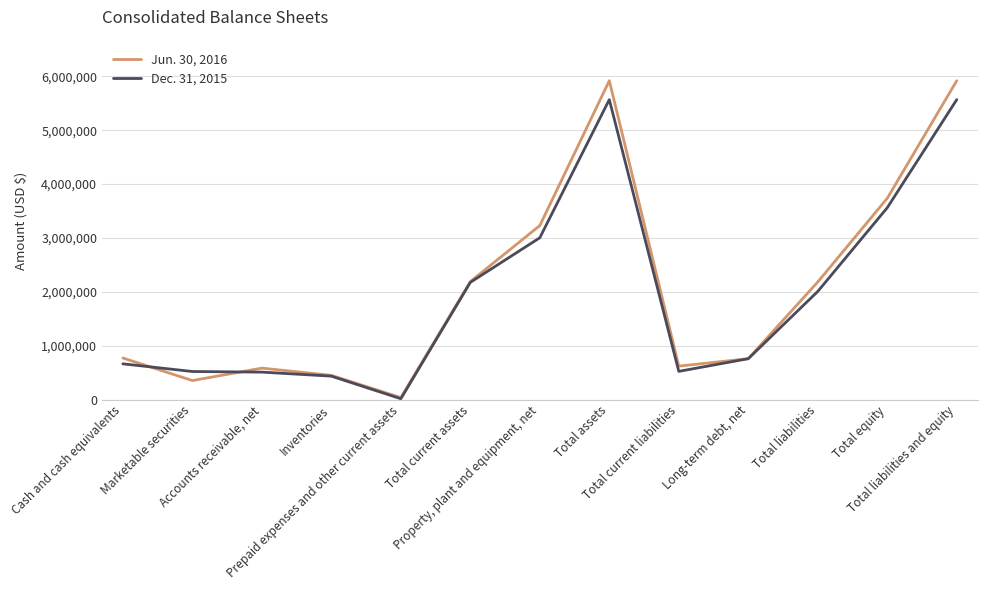

Does the chart display data point markers on the line(s)?

No